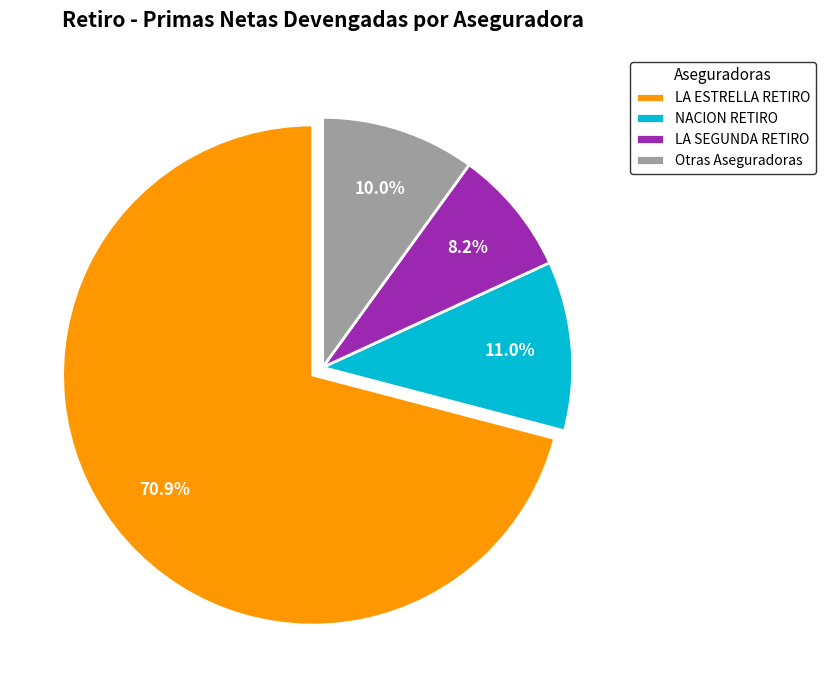

Which slice is the smallest?

LA SEGUNDA RETIRO